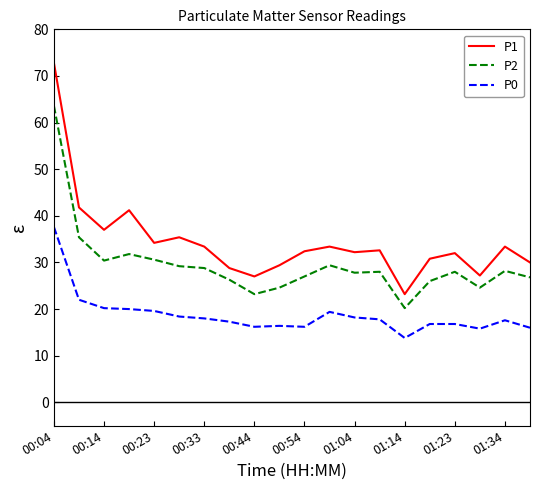

True or false: P1 and P2 cross at least once.

False